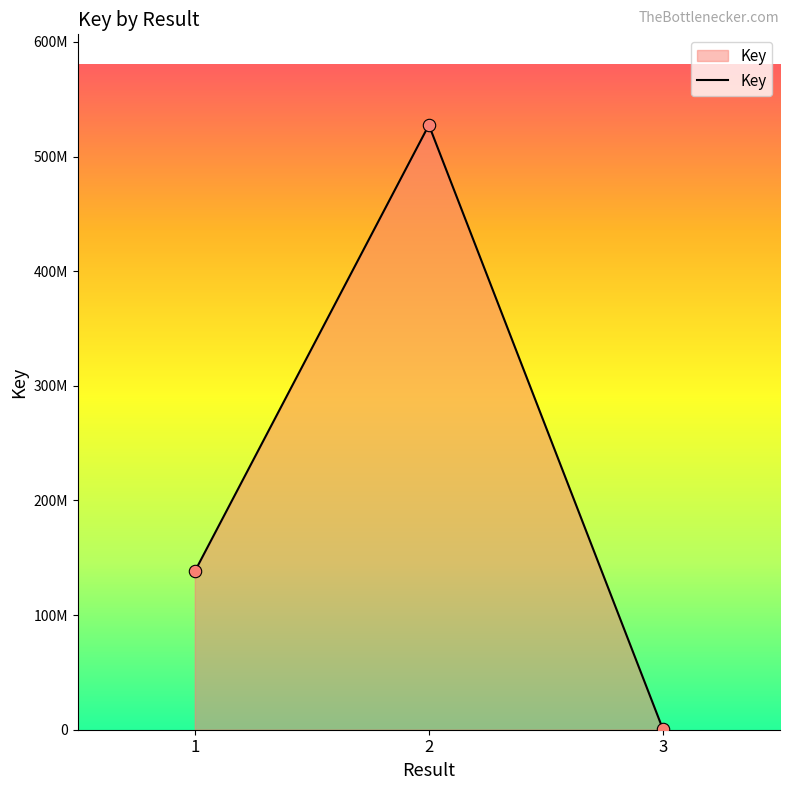

Approximately how many times larger is the value at 1 compared to 3?

409.8